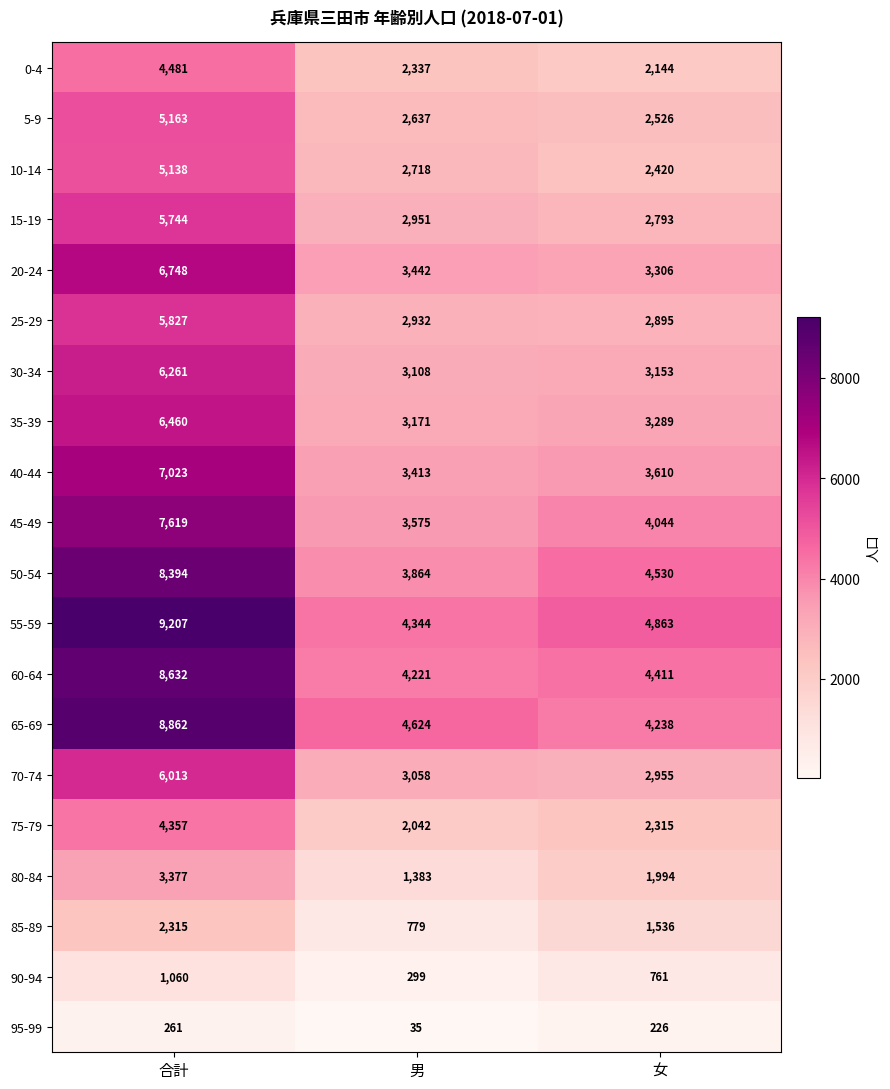

What is the average value of the 55-59 series?

6138